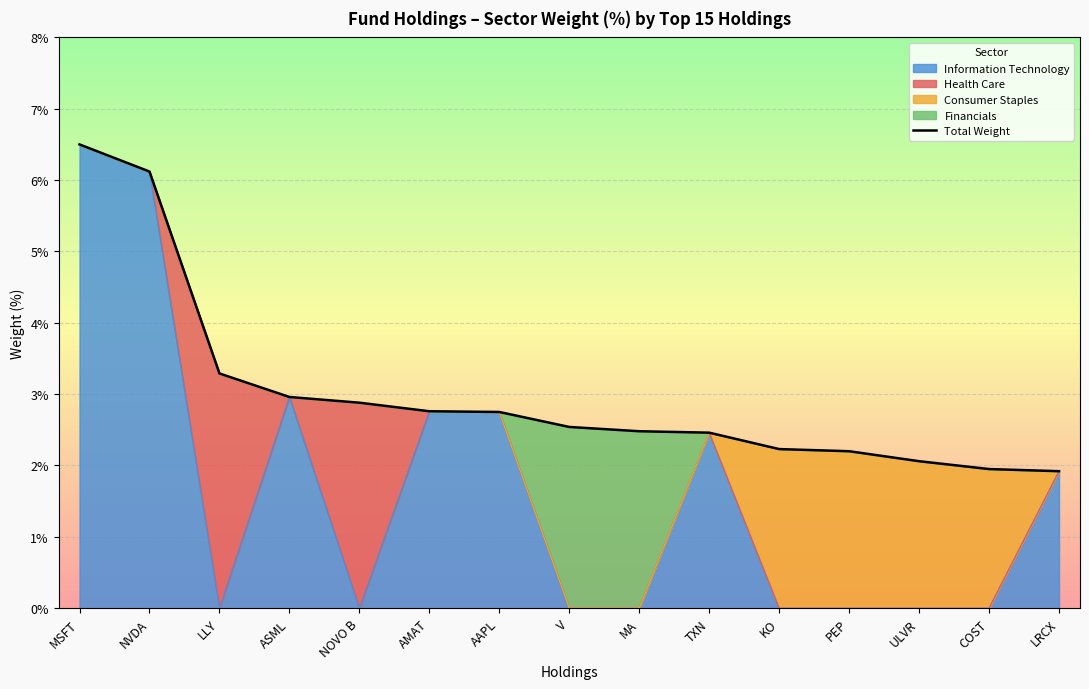

What is the sum of all values?

45.1